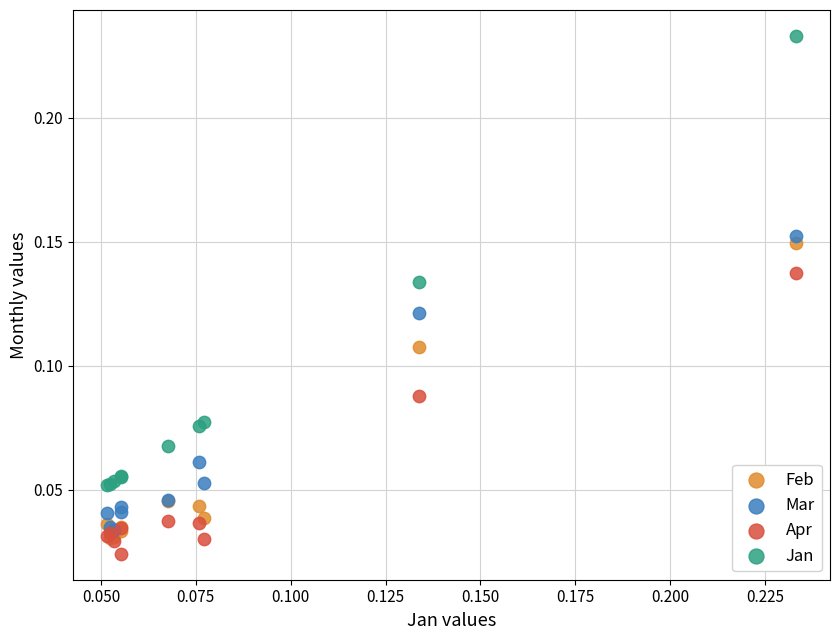

What are all the series names shown in the legend?

Feb, Mar, Apr, Jan